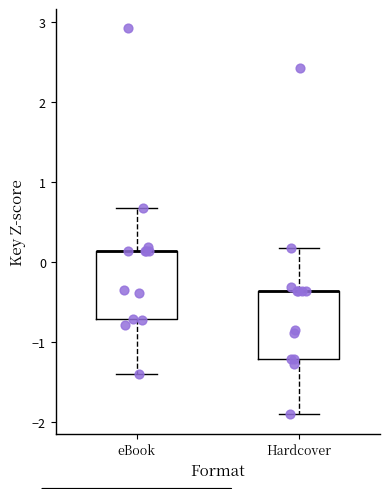

Reading left to right, read every box against the y-axis: the position of its median line, the range the box covers, and the ends of its whiskers. The values are not printed on the chart, so give them approximately, as read against the axis.

eBook: median 0.1 (drawn on the box's upper edge), box -0.7 to 0.1, whiskers -1.4 to 0.7
Hardcover: median -0.4 (drawn on the box's upper edge), box -1.2 to -0.4, whiskers -1.9 to 0.2